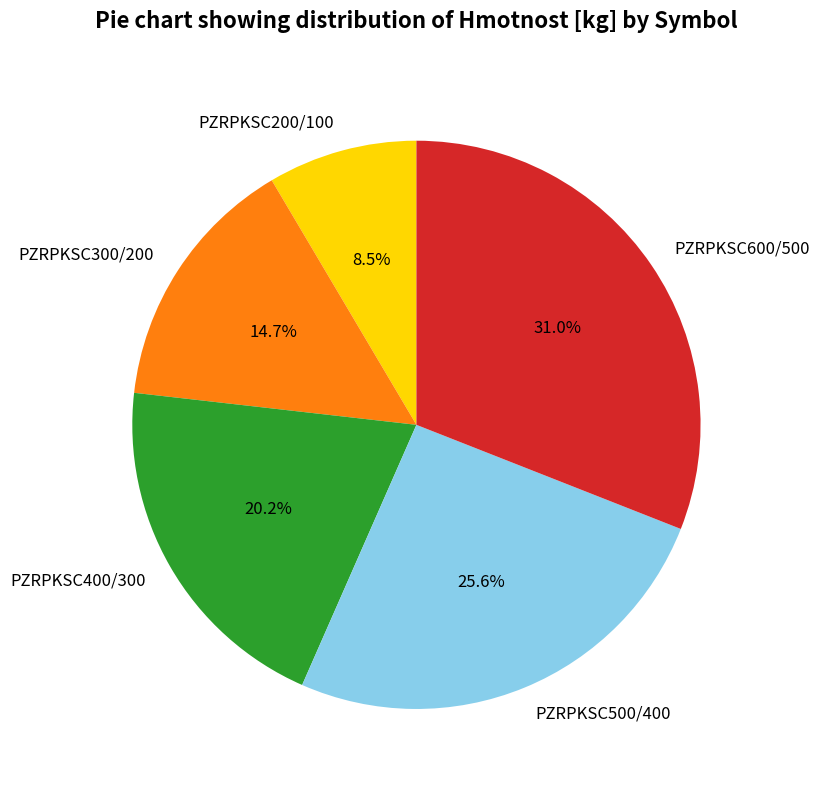

What is the ratio of the value at PZRPKSC500/400 to the value at PZRPKSC600/500?

0.8